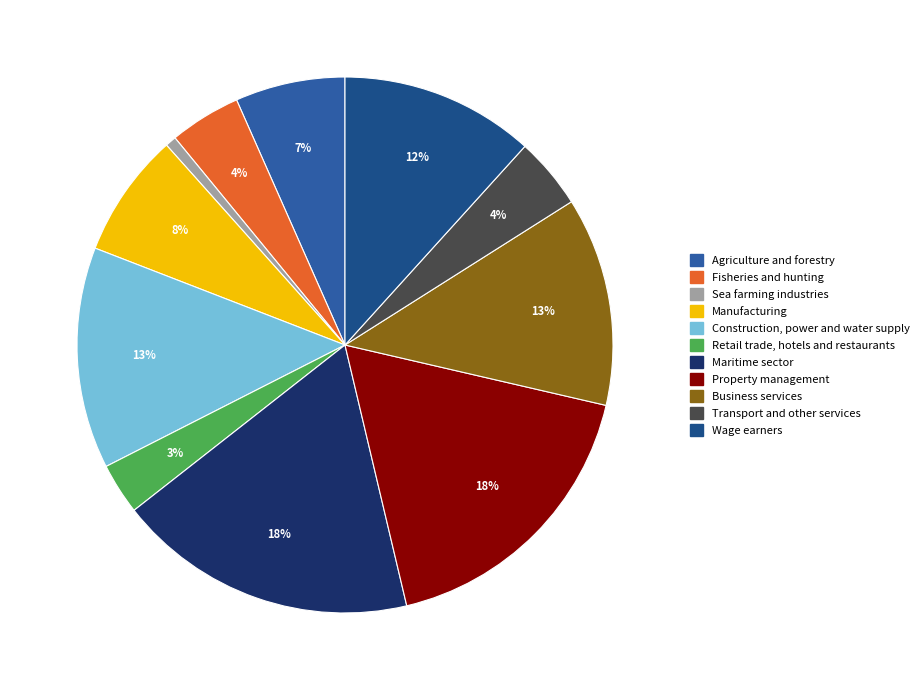

Does any single category account for the majority?

No